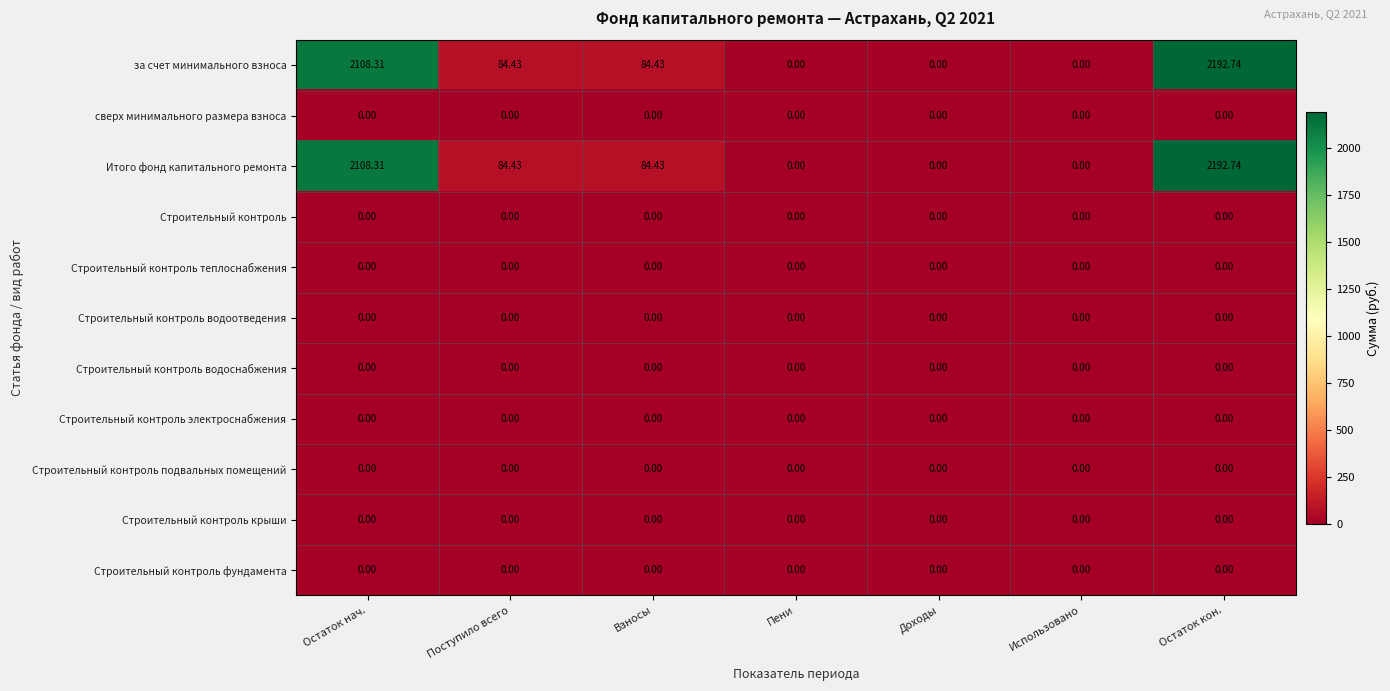

At which category is the sum across all series the highest?

Остаток кон.